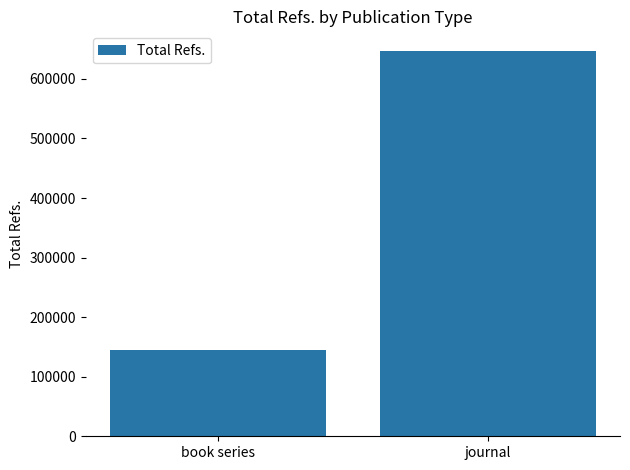

What position from the right is journal?

1